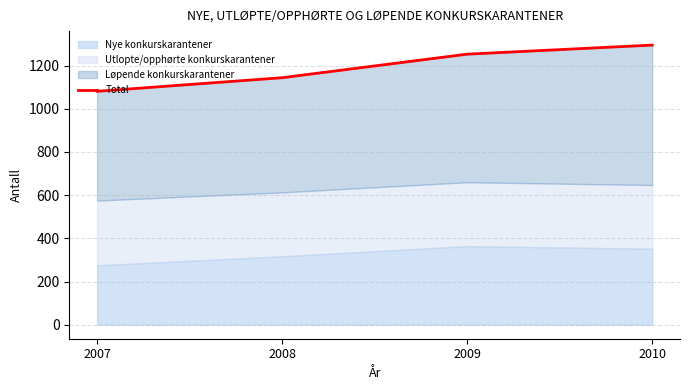

The chart shows a value of 1253 at 2009. True or false?

True